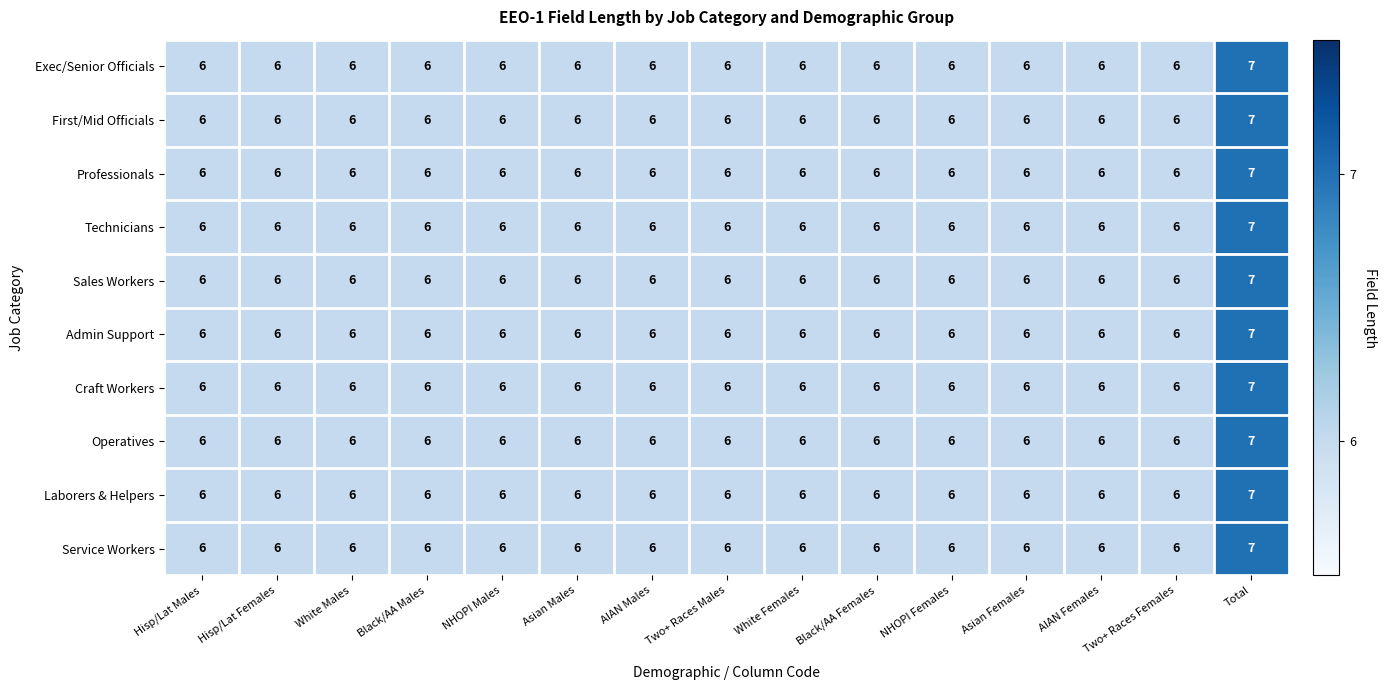

Which category has the highest value in the Sales Workers series?

Total